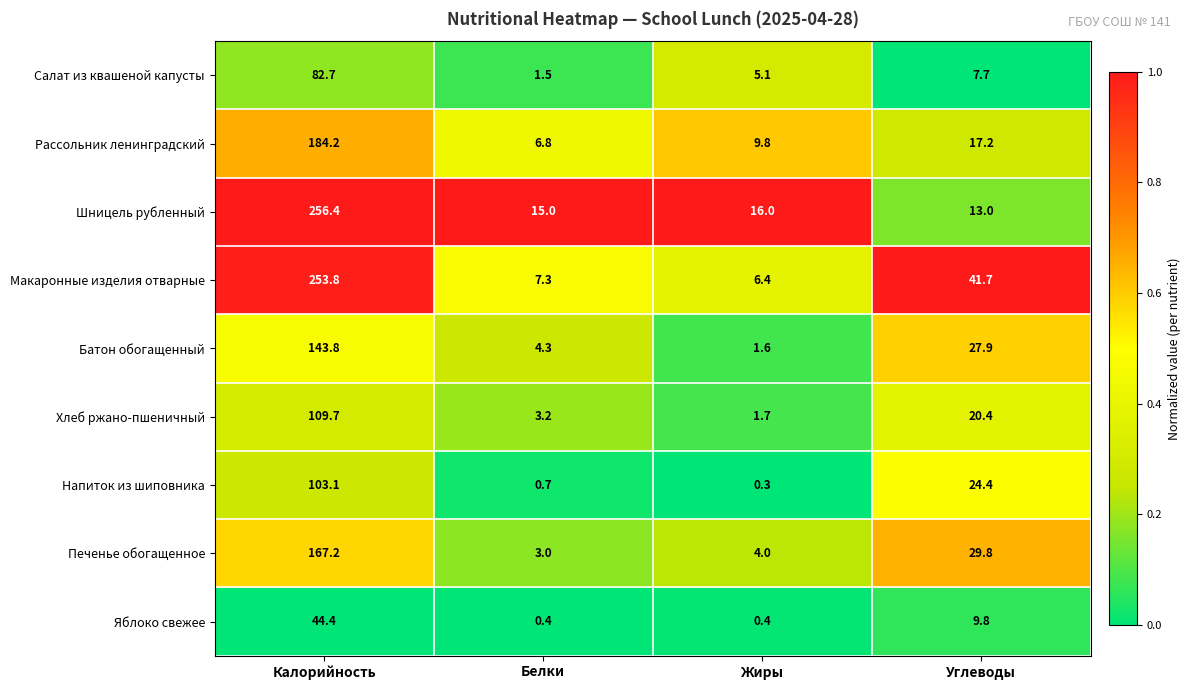

What is the difference between the highest and lowest values at Белки?

14.6